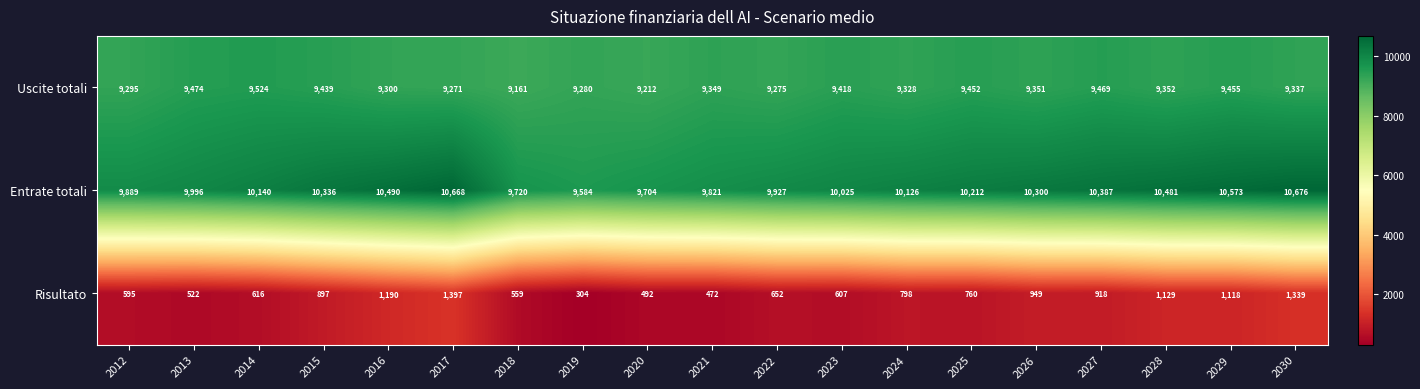

Which series has the largest total across all categories?

Entrate totali